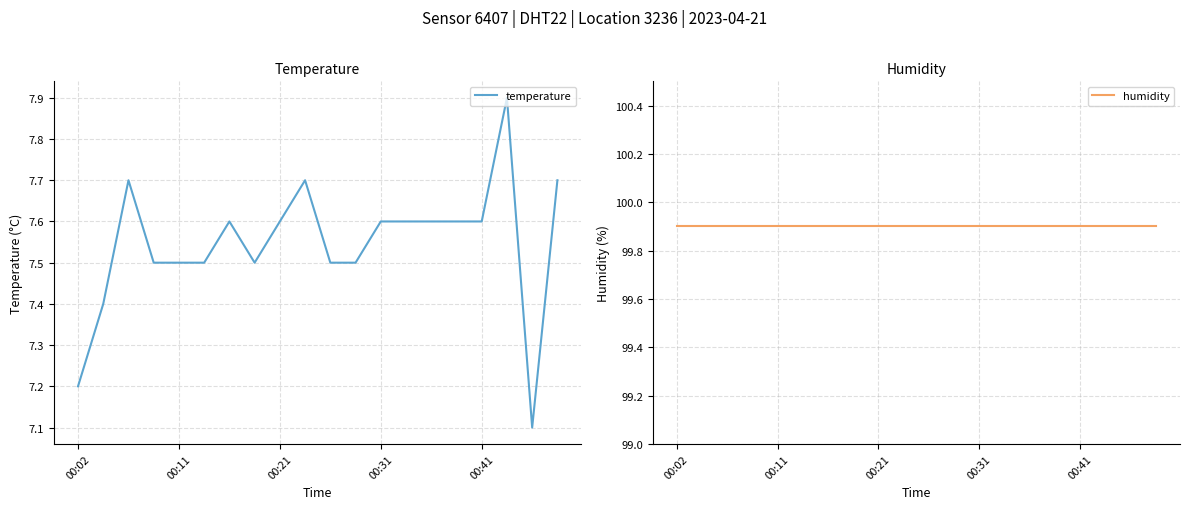

At which category does temperature reach its first local valley?

7